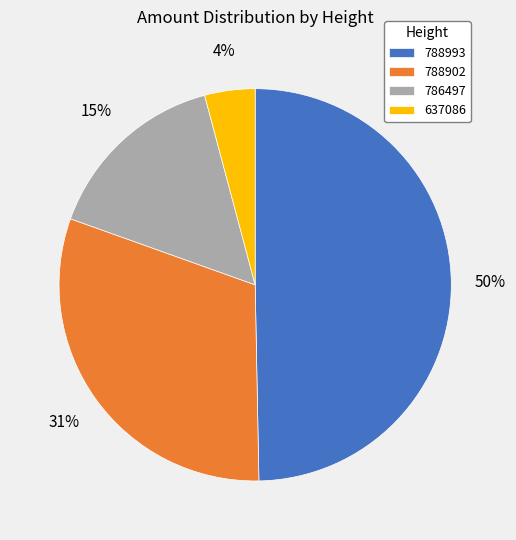

To the nearest percent, what is the average slice percentage?

25%